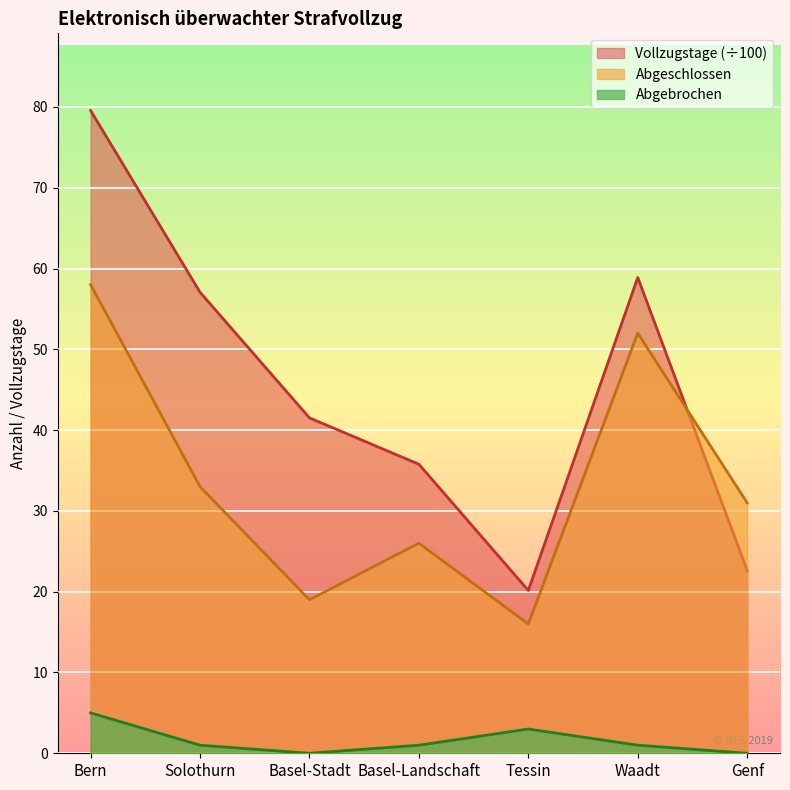

What are all the series names shown in the legend?

Vollzugstage (÷100), Abgeschlossen, Abgebrochen